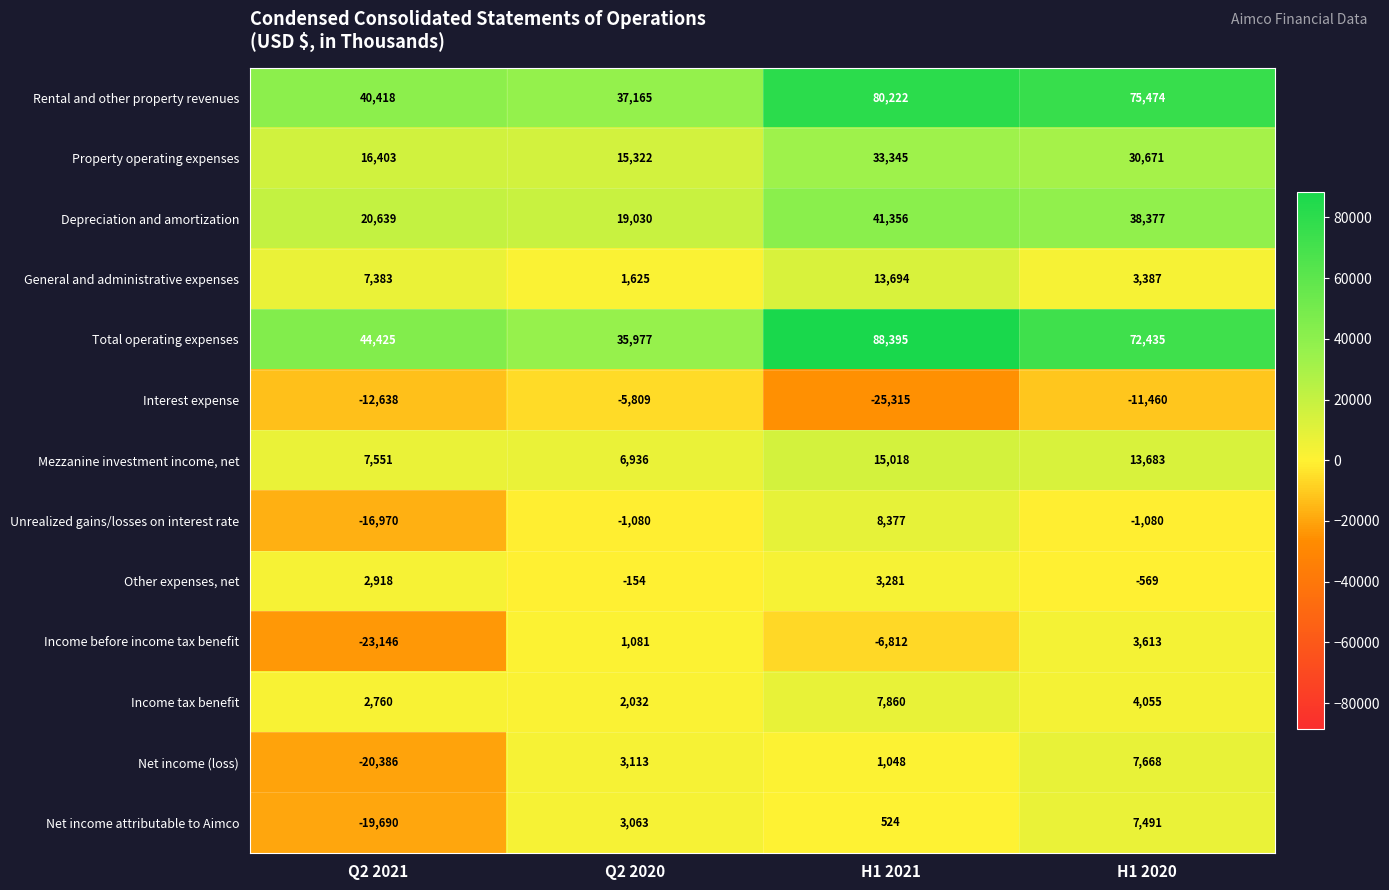

What is the spread (max minus min) of values at Q2 2021?

67571